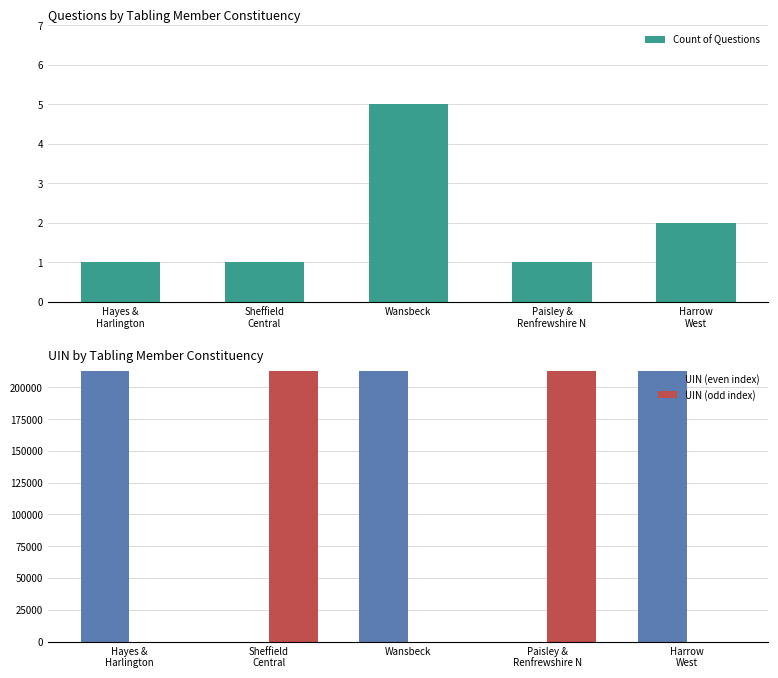

Count the Count of Questions values in the range 1 to 2.

4